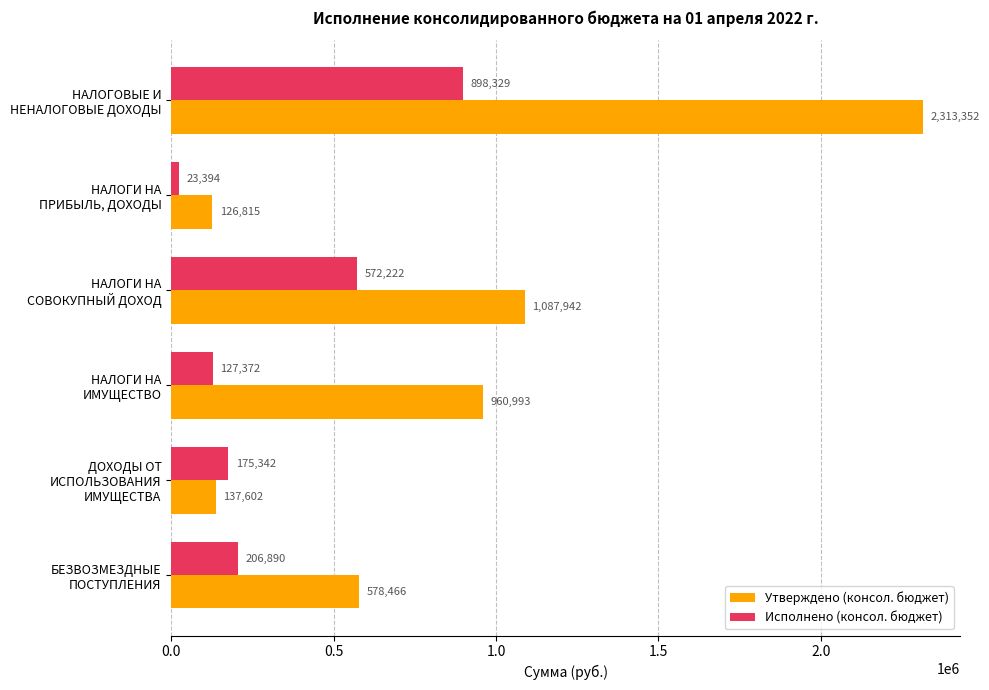

Which series has the largest total across all categories?

Утверждено (консол. бюджет)